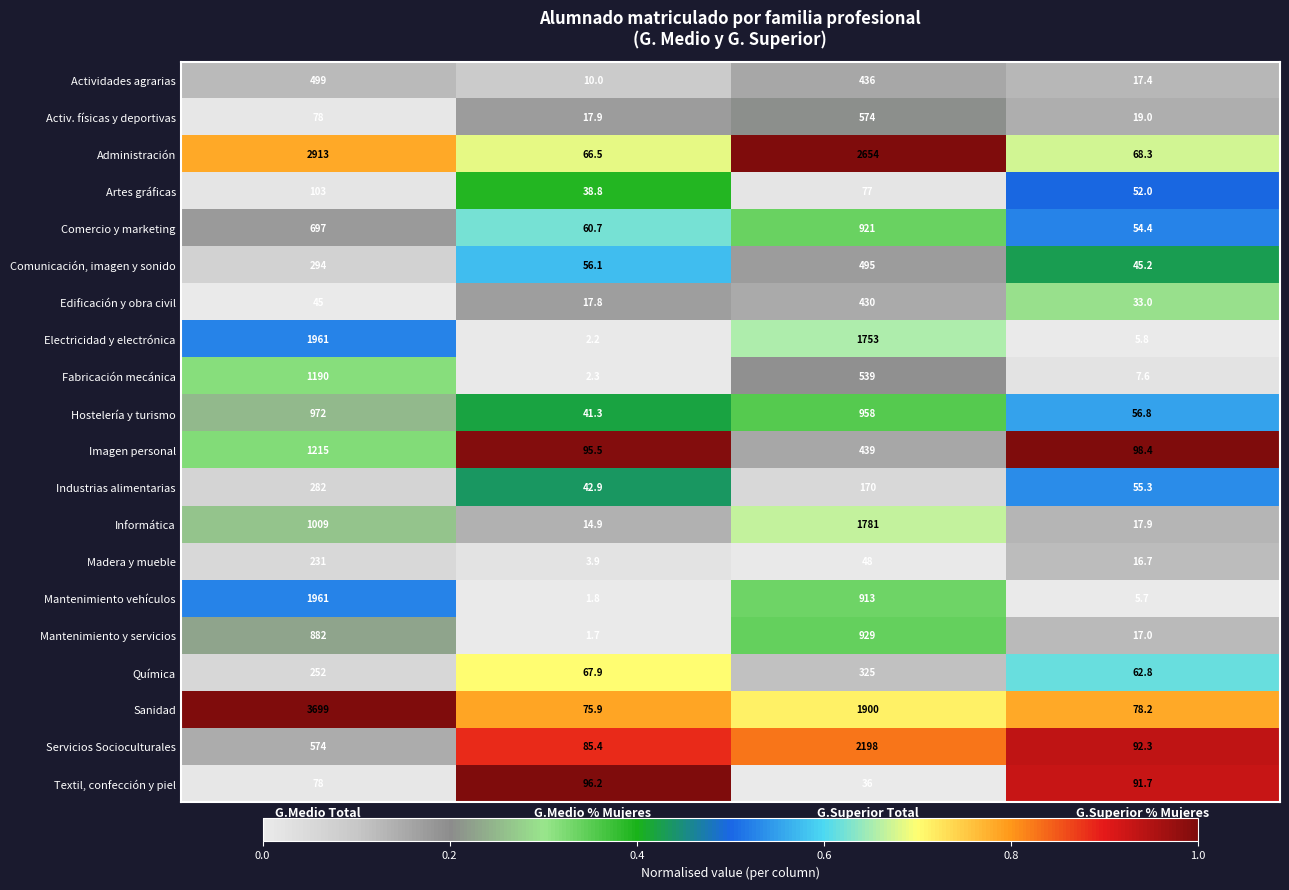

Which label corresponds to the largest value in the chart?

G.Medio Total